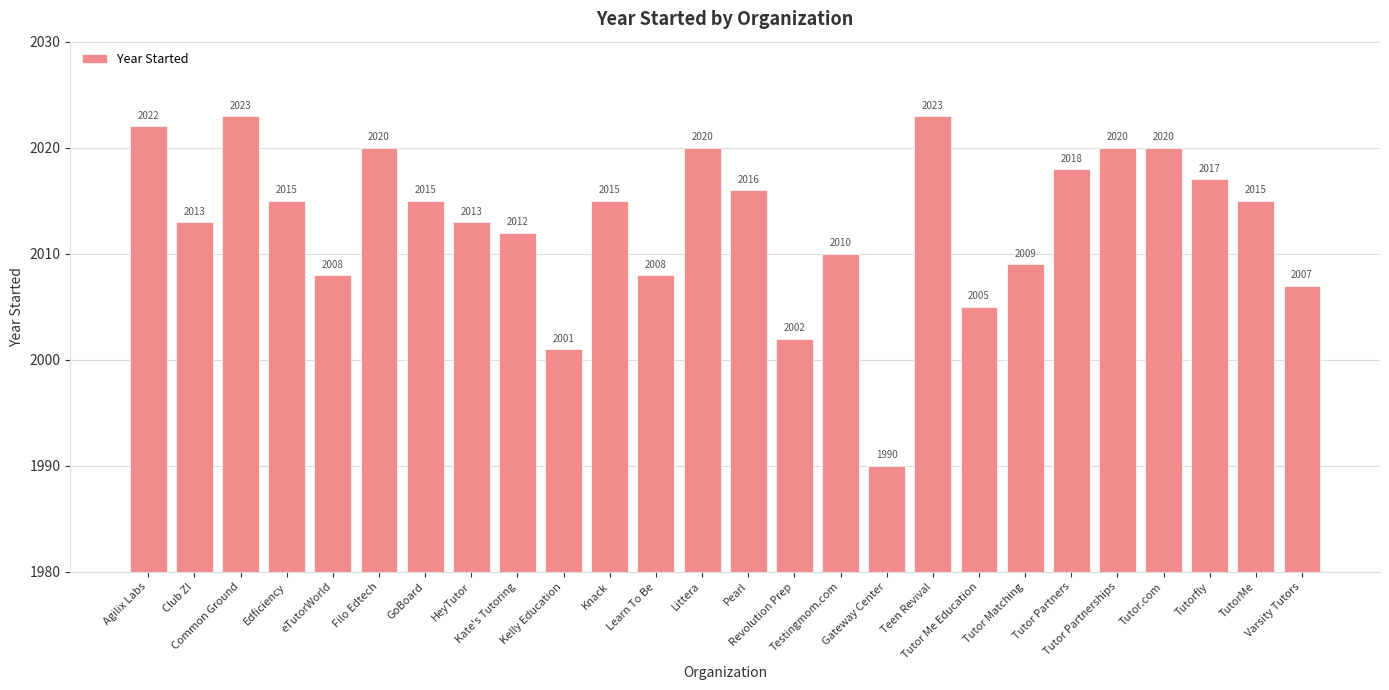

What is the smallest value displayed?

1990